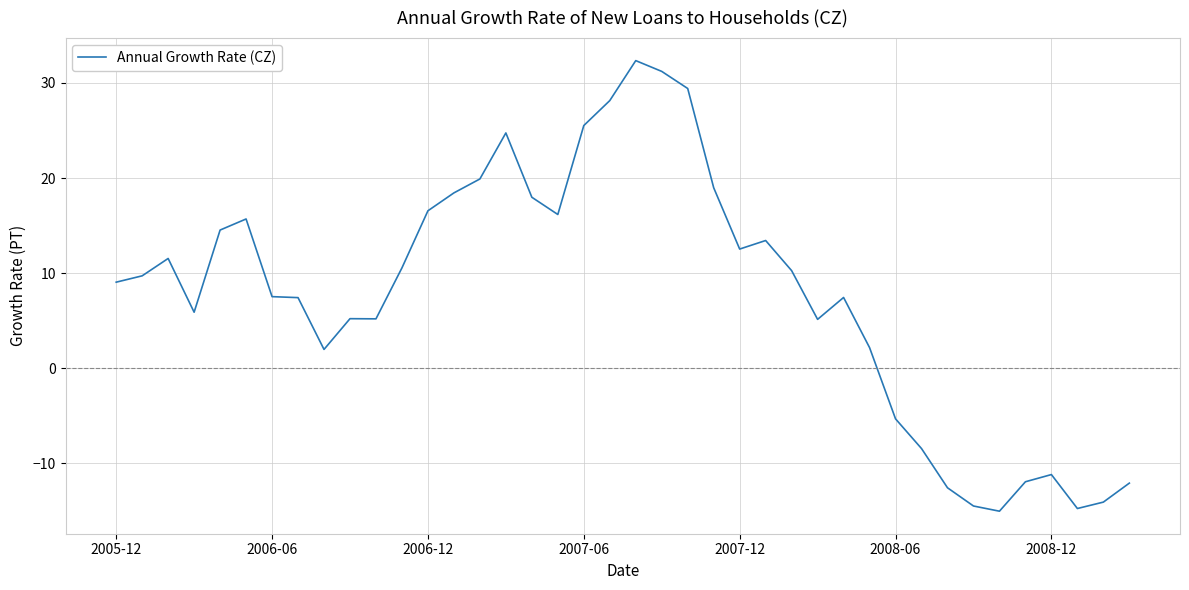

What is the difference between the maximum and minimum values?

47.4